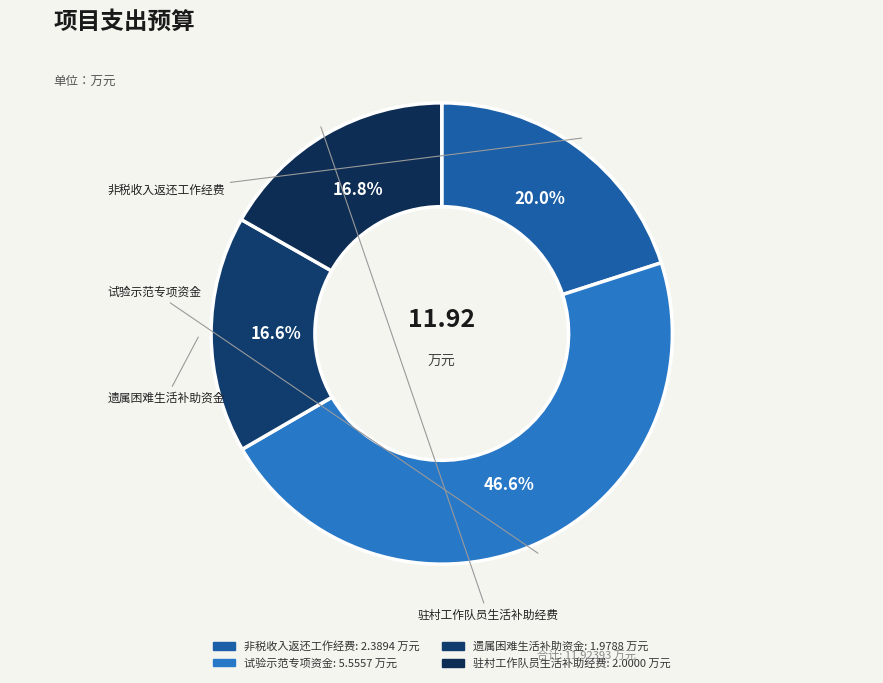

Does any single category account for the majority?

No